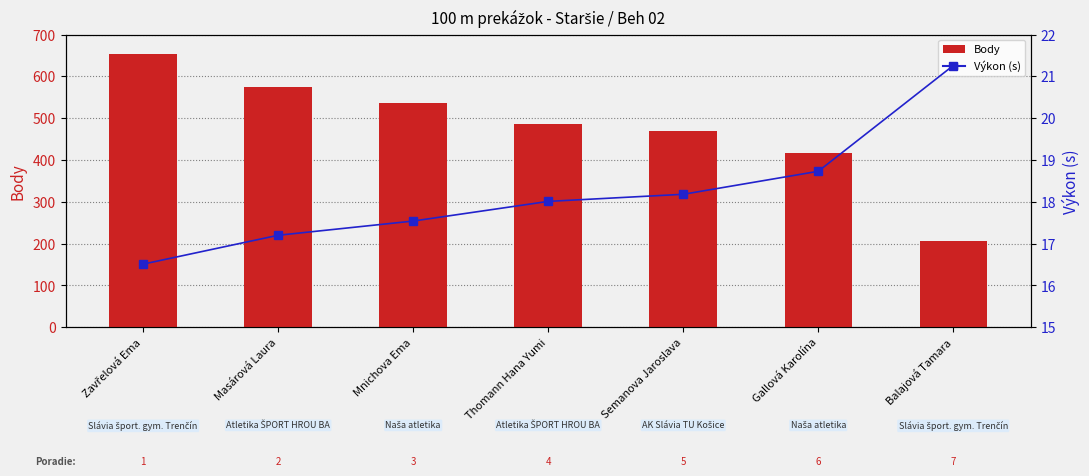

At which category does the chart reach its peak across all series?

Zavřelová Ema